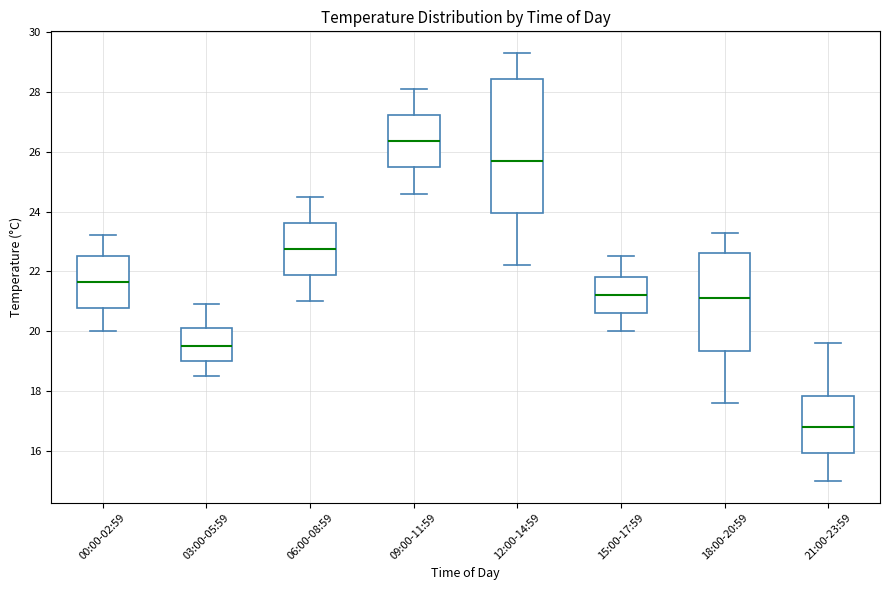

Reading left to right, transcribe this box plot: for each box, give where its median line is, the range the box spans, and where its two whiskers end, as read against the y-axis. The values are not printed on the chart, so give them approximately, as read against the axis.

00:00-02:59: median 21.6, box 20.8 to 22.6, whiskers 20.0 to 23.2
03:00-05:59: median 19.6, box 19.0 to 20.2, whiskers 18.6 to 21.0
06:00-08:59: median 22.8, box 21.8 to 23.6, whiskers 21.0 to 24.6
09:00-11:59: median 26.4, box 25.4 to 27.2, whiskers 24.6 to 28.2
12:00-14:59: median 25.8, box 24.0 to 28.4, whiskers 22.2 to 29.4
15:00-17:59: median 21.2, box 20.6 to 21.8, whiskers 20.0 to 22.6
18:00-20:59: median 21.2, box 19.4 to 22.6, whiskers 17.6 to 23.4
21:00-23:59: median 16.8, box 16.0 to 17.8, whiskers 15.0 to 19.6